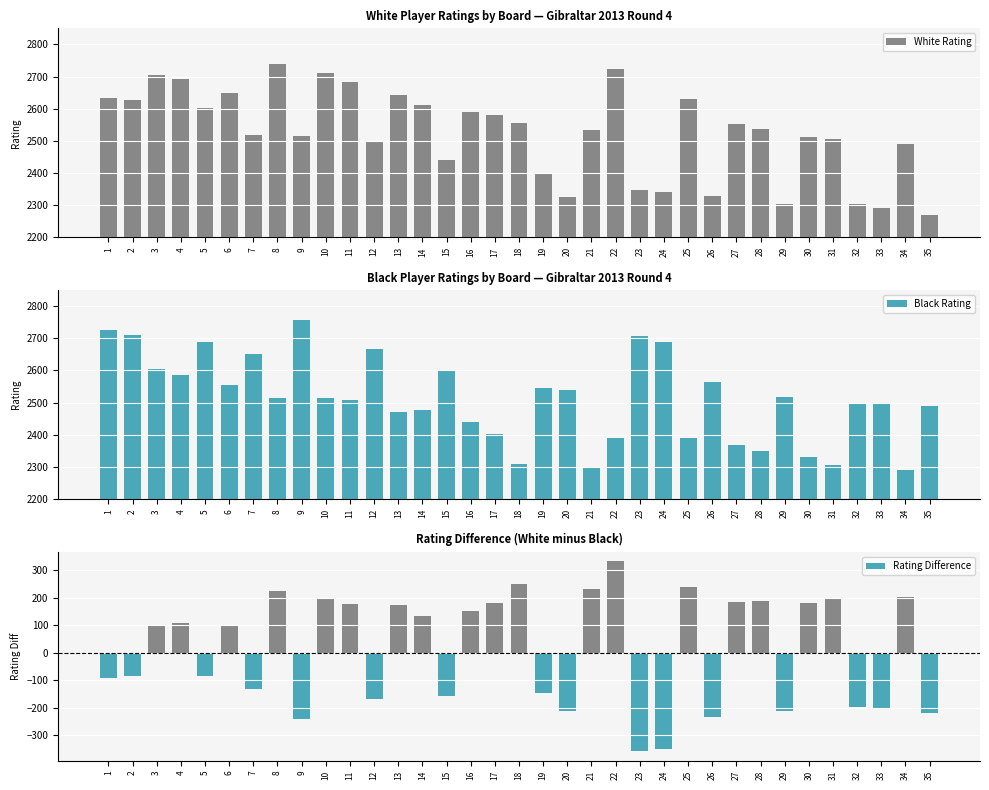

The value of Black Rating at 20 is 3956. True or false?

False